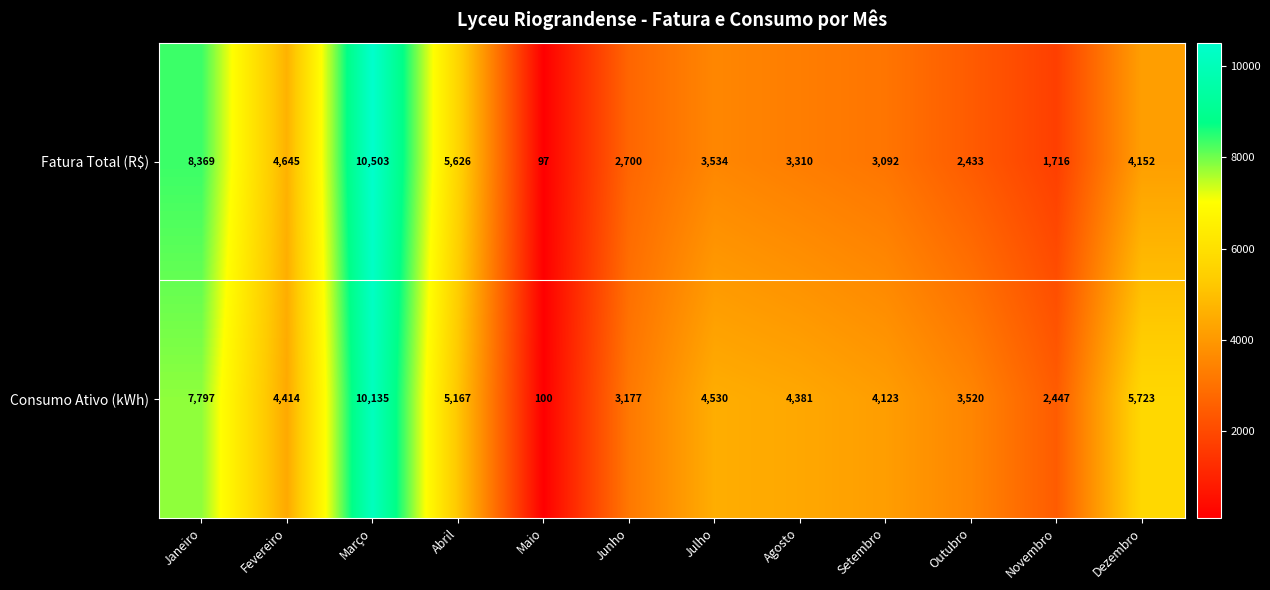

Reading right to left, transcribe all the data shown in this chart.

Fatura Total (R$): 4152	1716	2433	3092	3310	3534	2700	97	5626	10503	4645	8369
Consumo Ativo (kWh): 5723	2447	3520	4123	4381	4530	3177	100	5167	10135	4414	7797